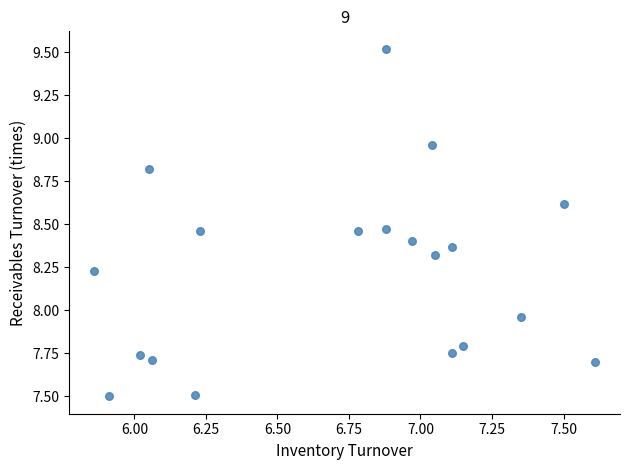

What is the range of Y values (max minus min)?

2.0